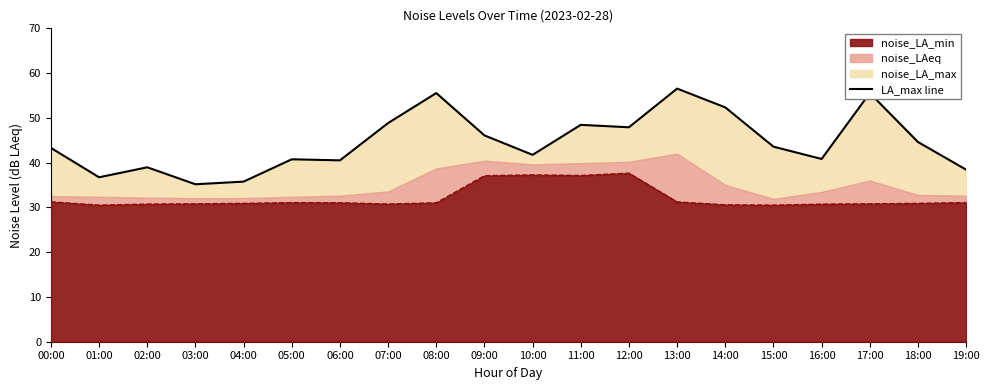

Which category has the lowest value across all series?

03:00